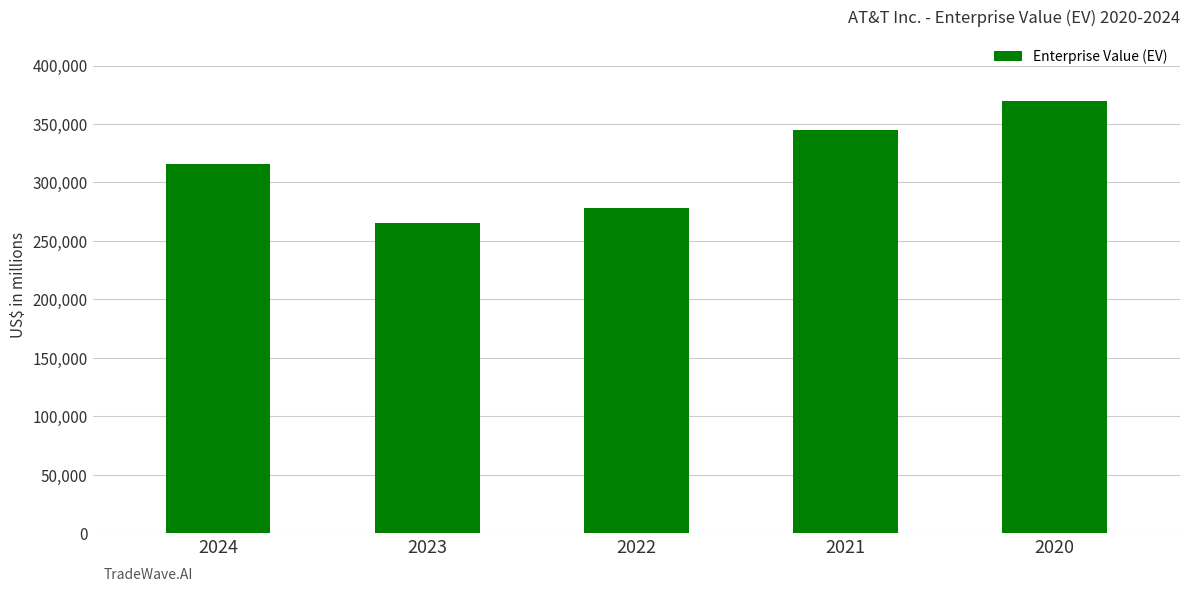

What is the smallest value displayed?

264921